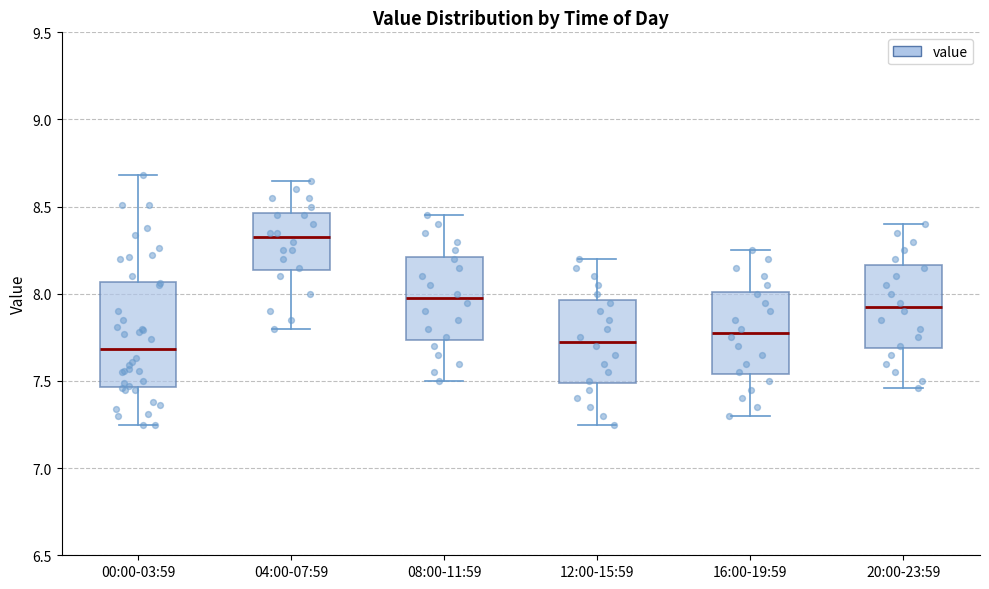

Reading left to right, read every box against the y-axis: the position of its median line, the range the box covers, and the ends of its whiskers. The values are not printed on the chart, so give them approximately, as read against the axis.

00:00-03:59: median 7.70, box 7.45 to 8.05, whiskers 7.25 to 8.70
04:00-07:59: median 8.35, box 8.15 to 8.45, whiskers 7.80 to 8.65
08:00-11:59: median 8.00, box 7.75 to 8.20, whiskers 7.50 to 8.45
12:00-15:59: median 7.75, box 7.50 to 7.95, whiskers 7.25 to 8.20
16:00-19:59: median 7.80, box 7.55 to 8.00, whiskers 7.30 to 8.25
20:00-23:59: median 7.95, box 7.70 to 8.15, whiskers 7.45 to 8.40